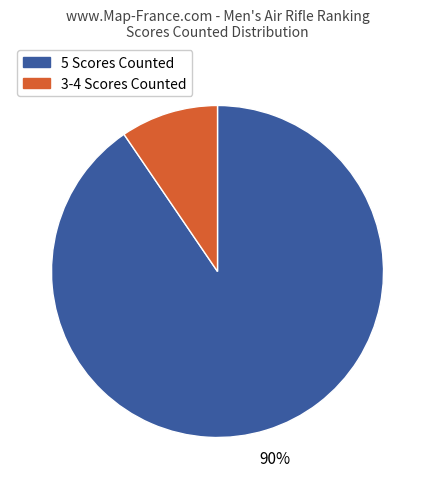

Does any single category account for the majority?

Yes